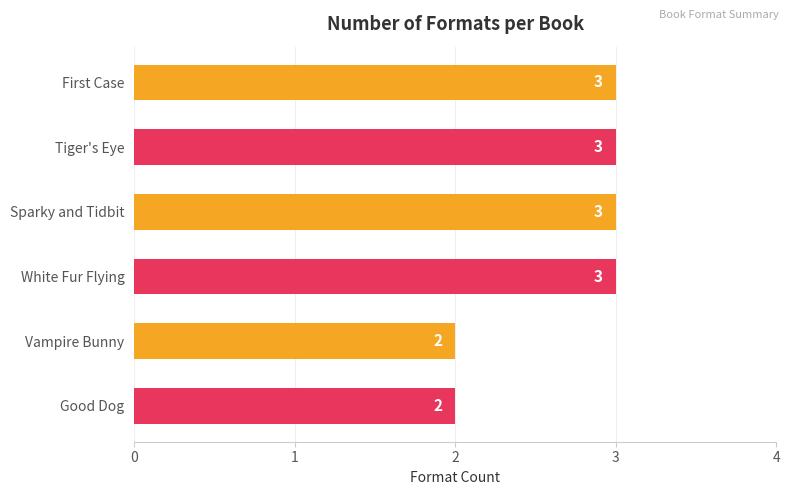

Reading top to bottom, extract all data points from this chart.

First Case=3	Tiger's Eye=3	Sparky and Tidbit=3	White Fur Flying=3	Vampire Bunny=2	Good Dog=2